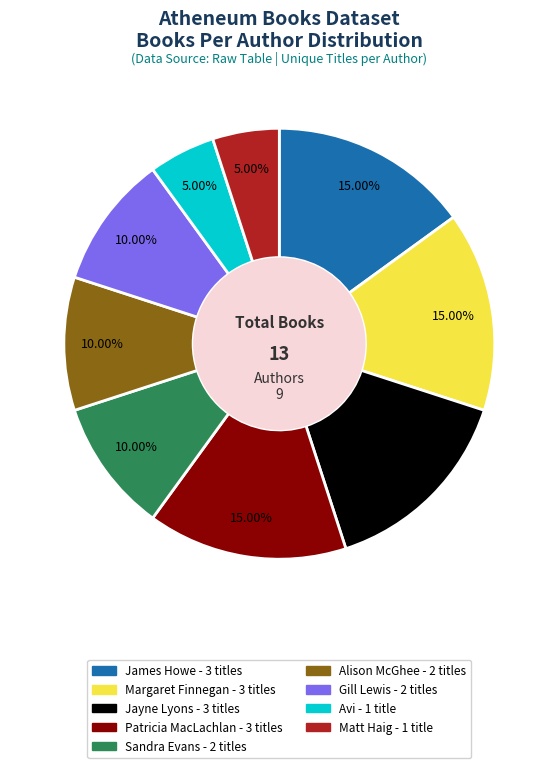

How many slices are in this pie chart?

9